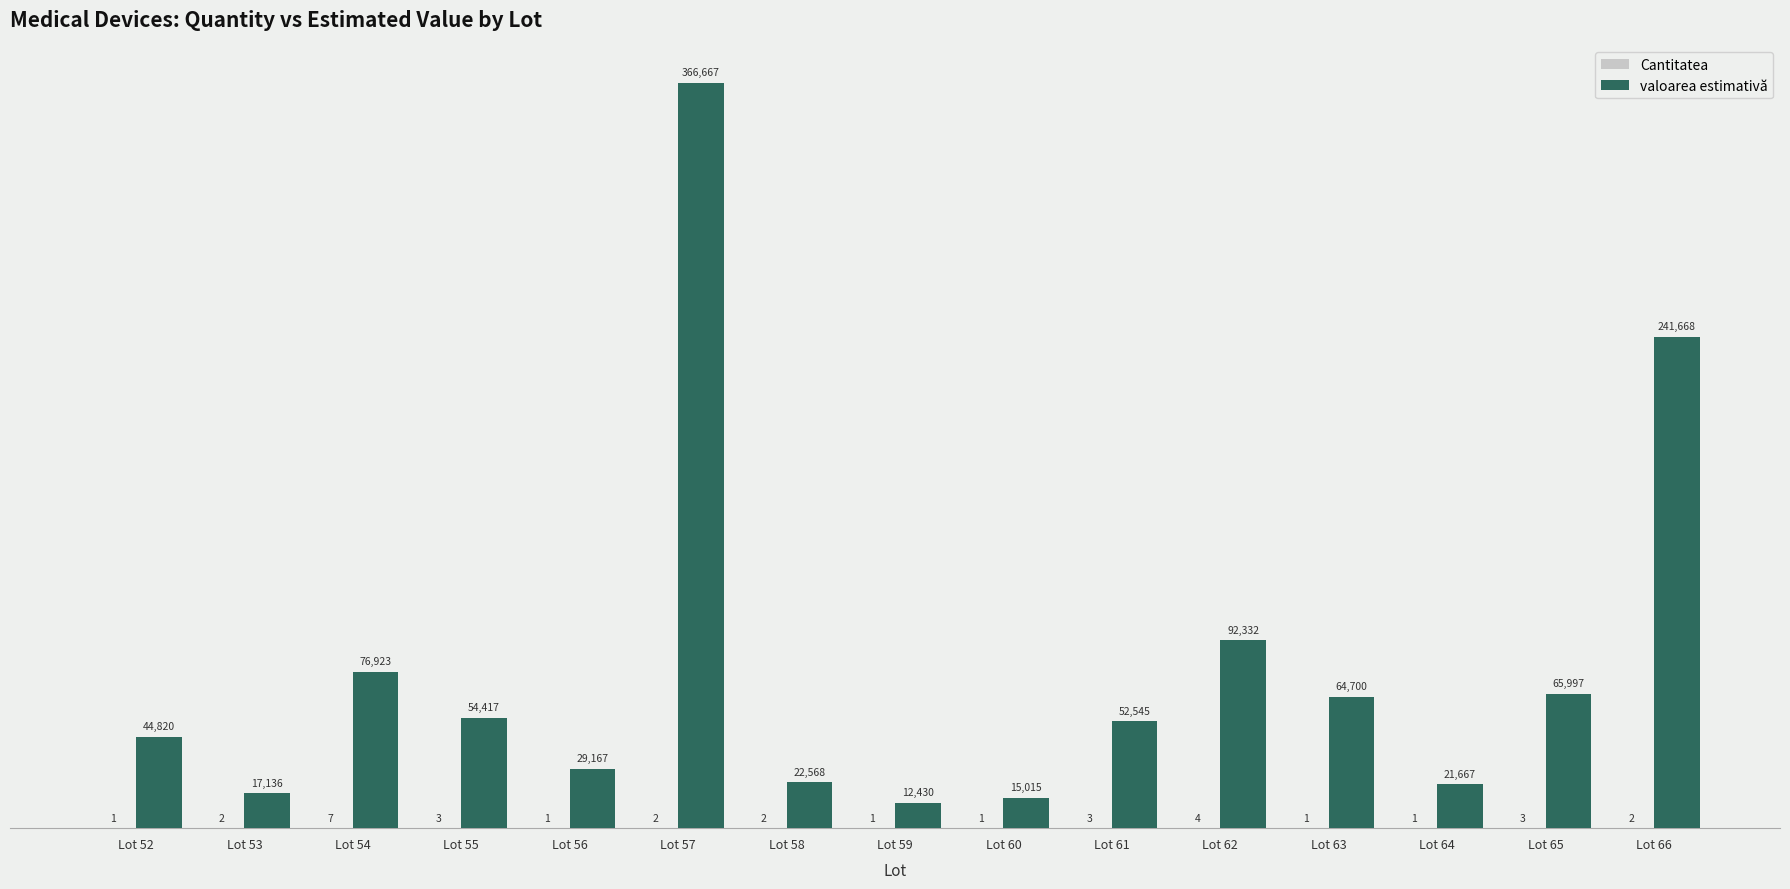

What value does the valoarea estimativă series have at Lot 57, to the nearest 50?

366650